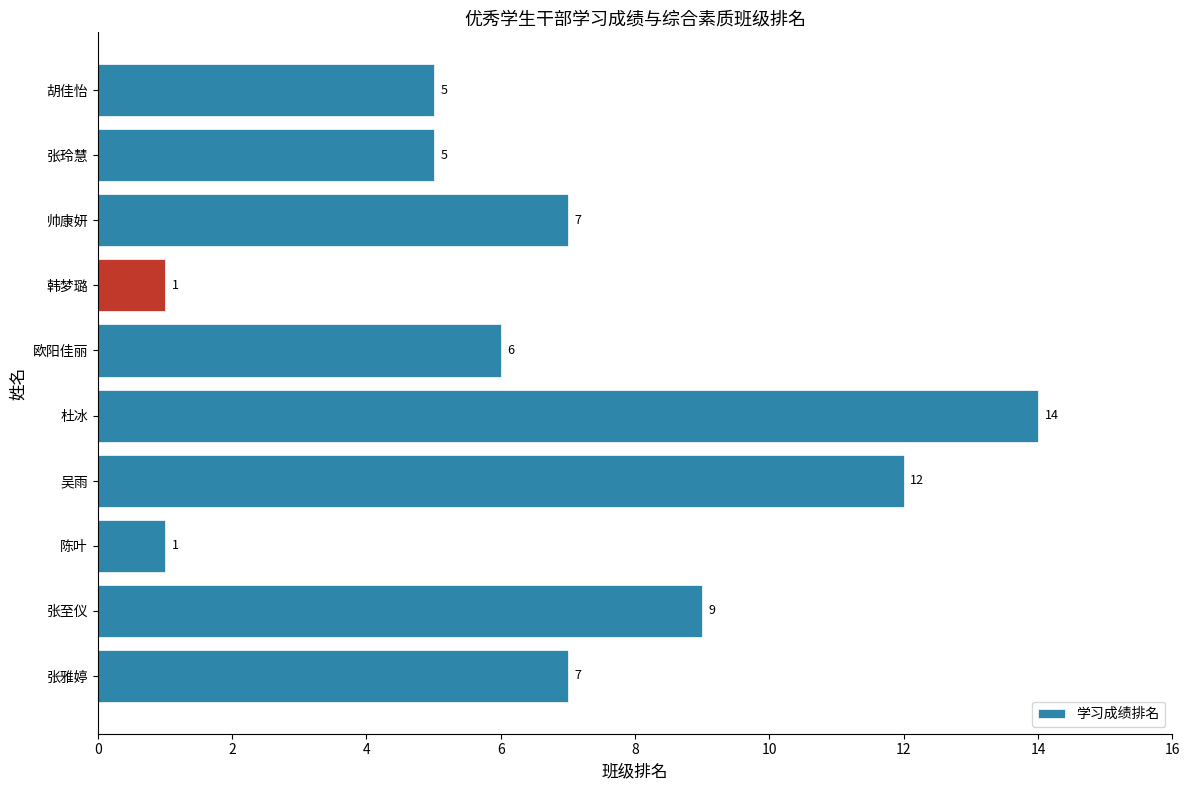

What is the average value?

7